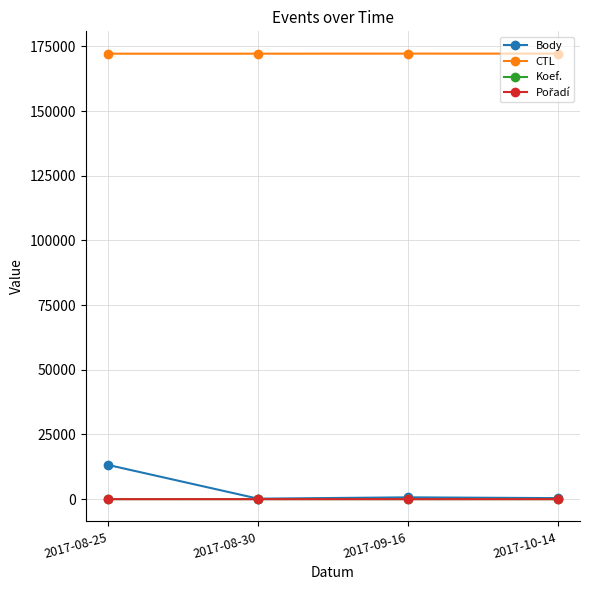

What is the maximum value shown in the chart?

172184